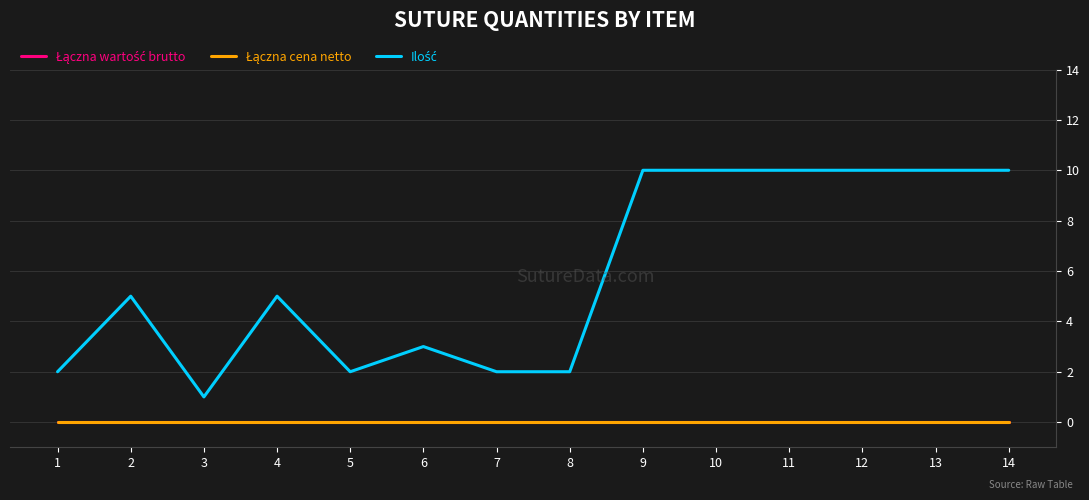

At 1, list the series in order from smallest to largest.

Łączna wartość brutto, Łączna cena netto, Ilość